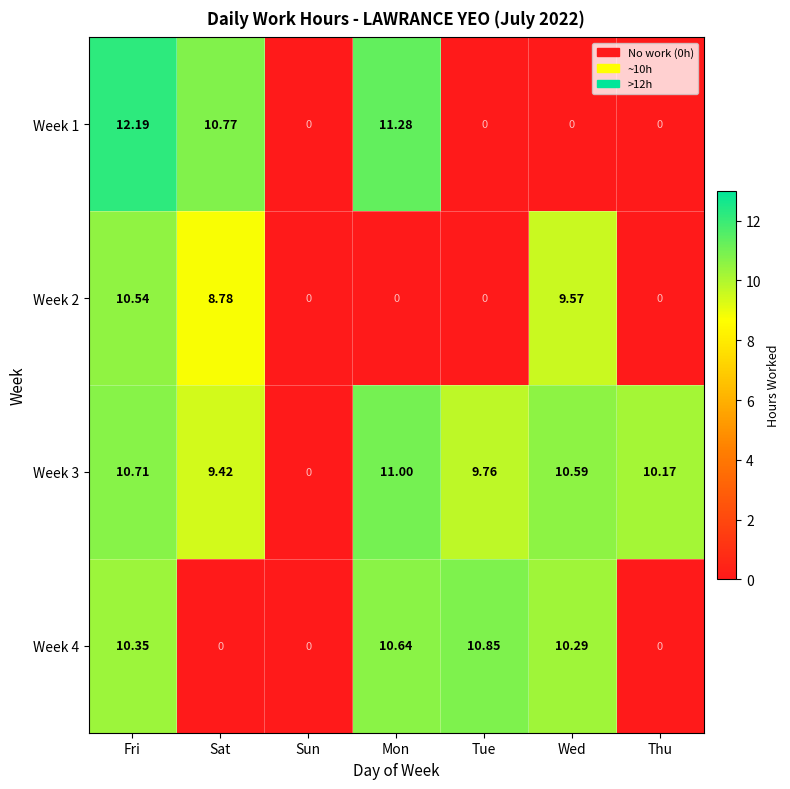

Where is Week 3 nearest to the value 5?

Sat